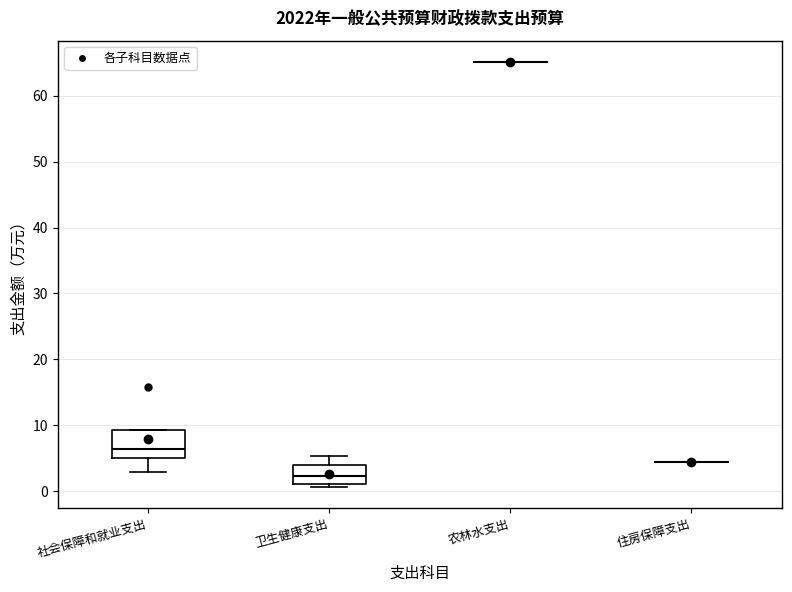

Reading left to right, transcribe this box plot: for each box, give where its median line is, the range the box spans, and where its two whiskers end, as read against the y-axis. The values are not printed on the chart, so give them approximately, as read against the axis.

社会保障和就业支出: median 6, box 5 to 9, whiskers 3 to 9
卫生健康支出: median 2, box 1 to 4, whiskers 1 (just below the box's lower edge) to 5
农林水支出: box collapsed to a line at 65, whiskers 65 to 65
住房保障支出: box collapsed to a line at 4, whiskers 4 to 4